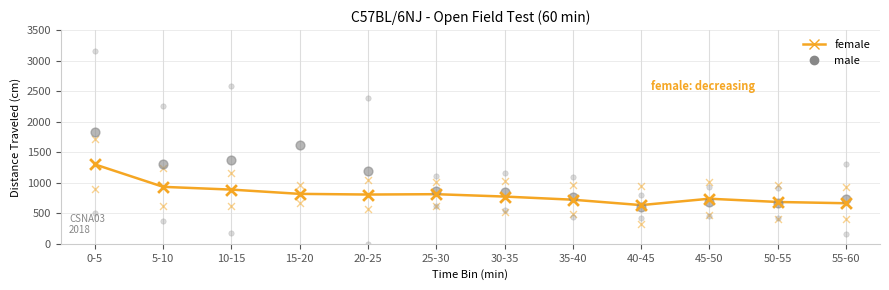

Which series contains the lowest Y value?

male